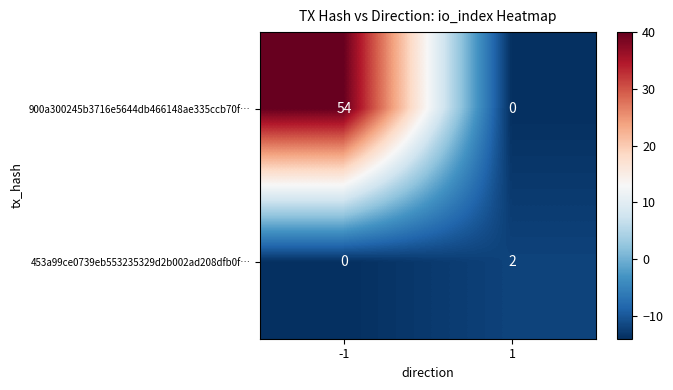

What is the sum of all 900a300245b3716e5644db466148ae335ccb70f… values?

54